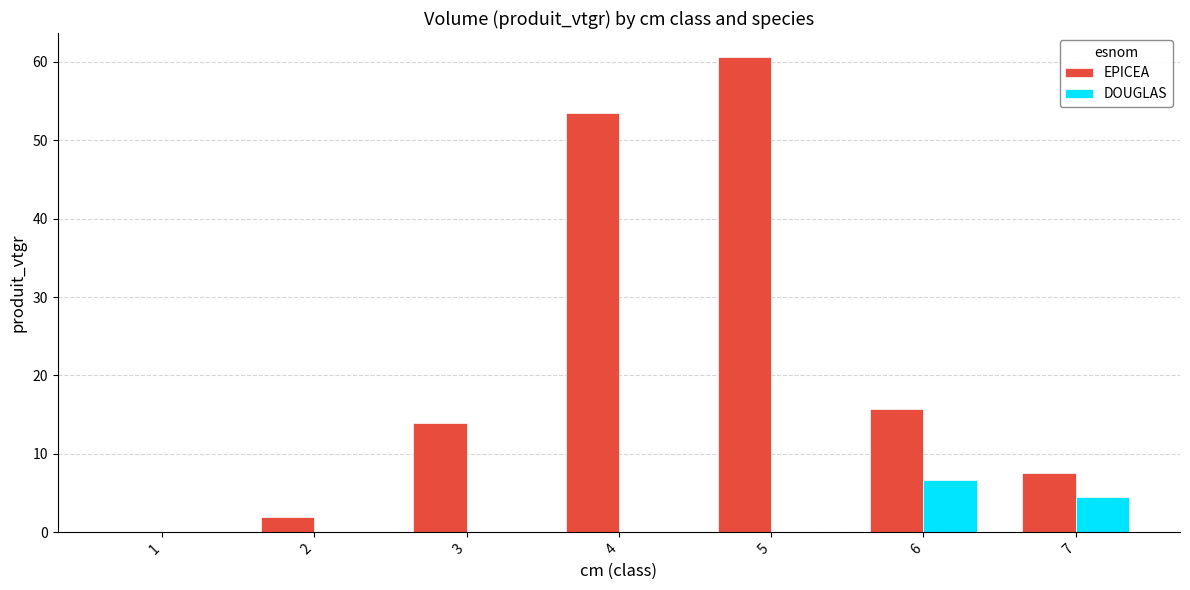

What are all the series names shown in the legend?

EPICEA, DOUGLAS